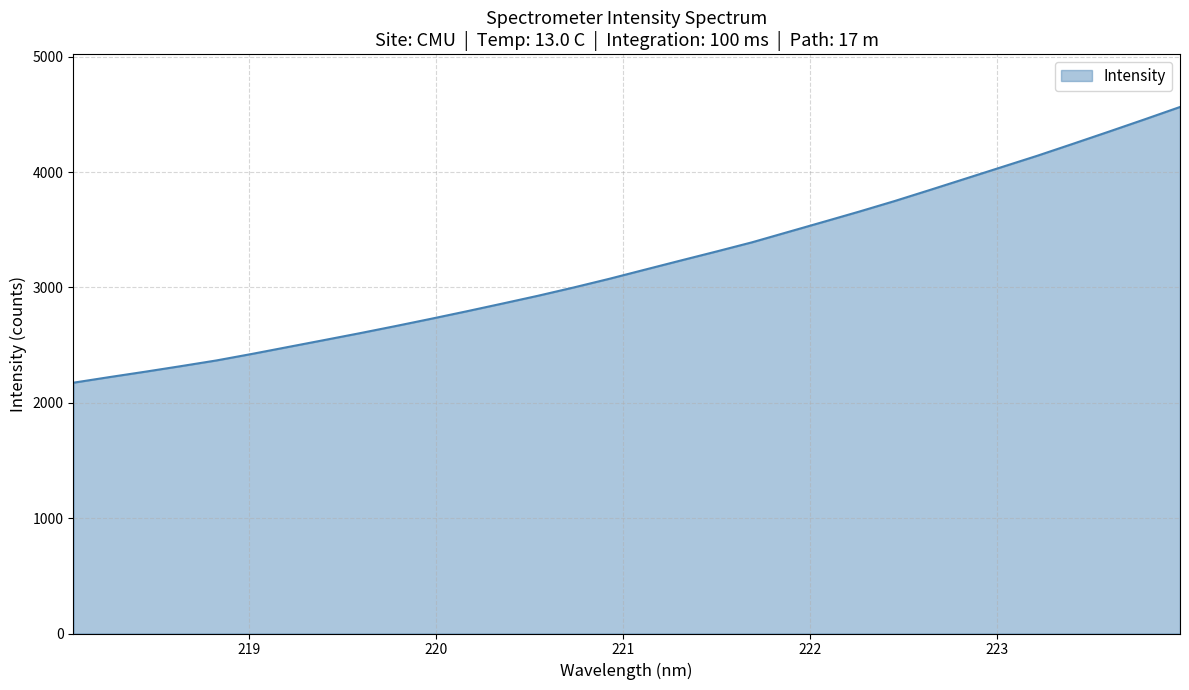

What is the difference between the maximum and minimum values?

2389.6